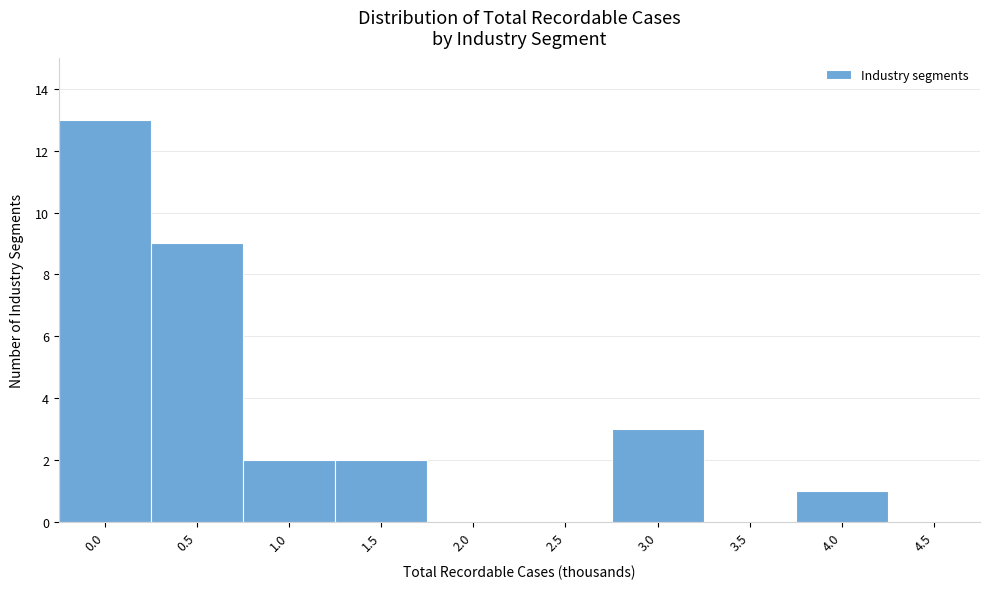

Reading right to left, list all the values displayed in this chart.

4.5=0	4.0=1	3.5=0	3.0=3	2.5=0	2.0=0	1.5=2	1.0=2	0.5=9	0.0=13